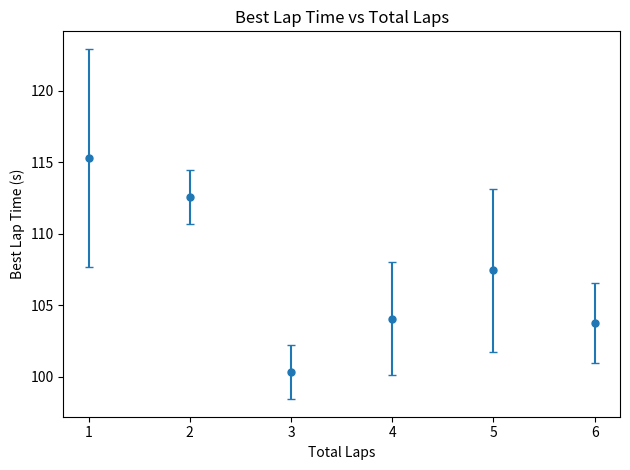

True or false: the data has more than 1 interior local peaks.

False